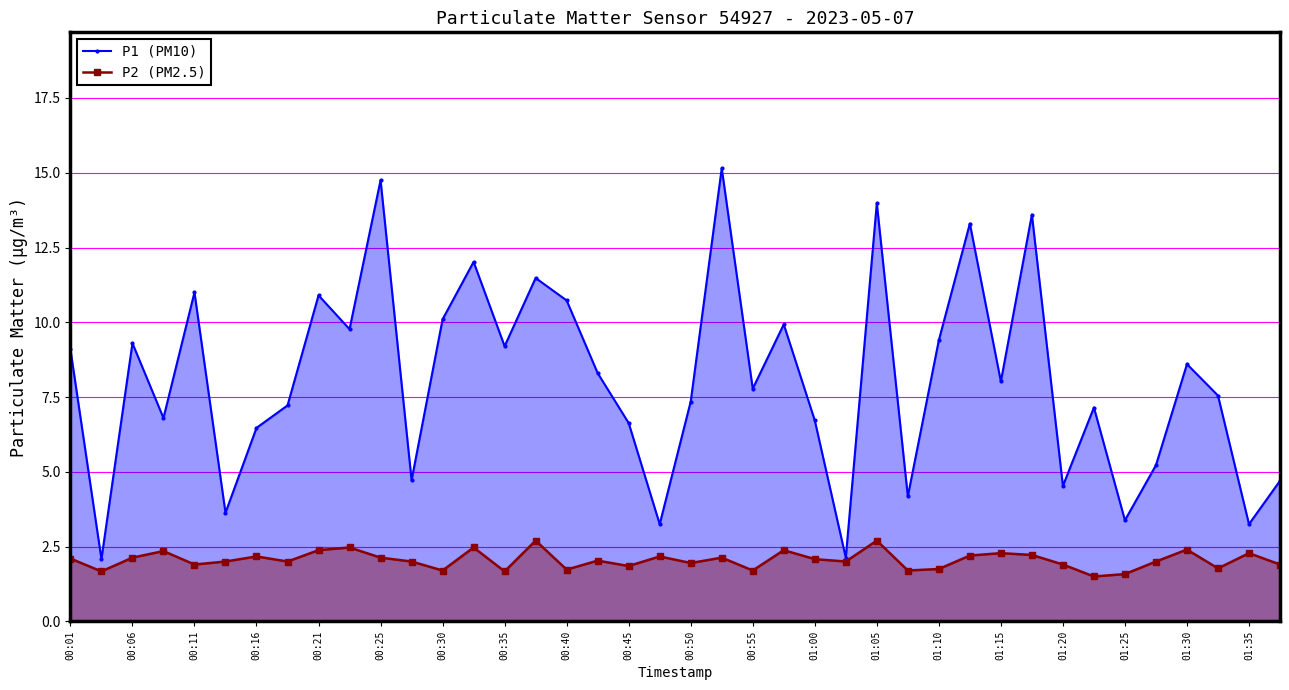

What is the difference between the P2 (PM2.5) values at 00:16 and 01:15?

0.1